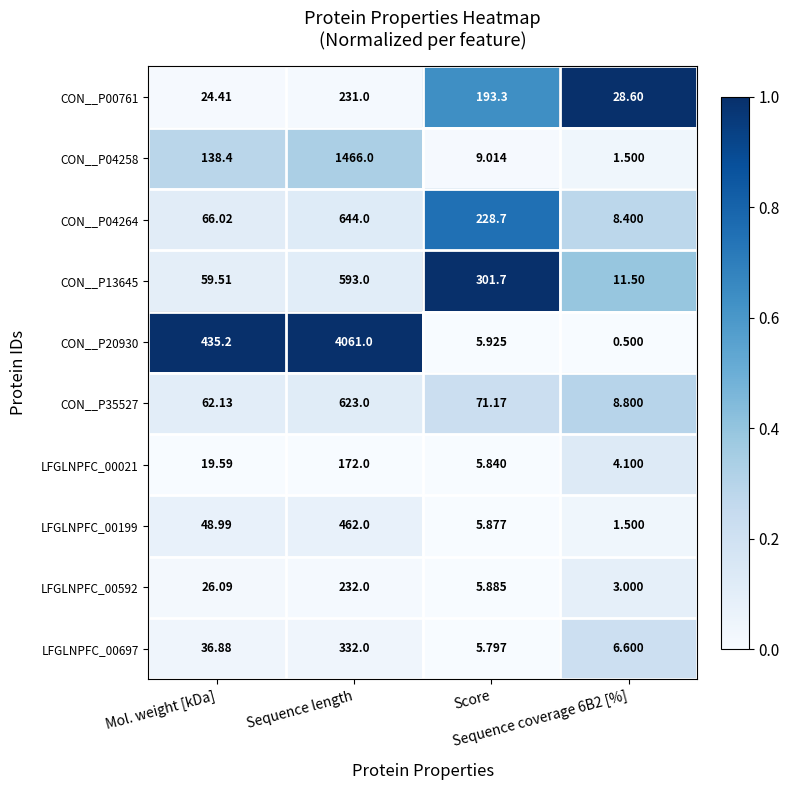

Reading left to right, extract all data points from this chart.

CON__P00761: Mol. weight [kDa]=24.4	Sequence length=231.0	Score=193.3	Sequence coverage 6B2 [%]=28.6
CON__P04258: Mol. weight [kDa]=138.4	Sequence length=1466.0	Score=9.0	Sequence coverage 6B2 [%]=1.5
CON__P04264: Mol. weight [kDa]=66.0	Sequence length=644.0	Score=228.7	Sequence coverage 6B2 [%]=8.4
CON__P13645: Mol. weight [kDa]=59.5	Sequence length=593.0	Score=301.7	Sequence coverage 6B2 [%]=11.5
CON__P20930: Mol. weight [kDa]=435.2	Sequence length=4061.0	Score=5.9	Sequence coverage 6B2 [%]=0.5
CON__P35527: Mol. weight [kDa]=62.1	Sequence length=623.0	Score=71.2	Sequence coverage 6B2 [%]=8.8
LFGLNPFC_00021: Mol. weight [kDa]=19.6	Sequence length=172.0	Score=5.8	Sequence coverage 6B2 [%]=4.1
LFGLNPFC_00199: Mol. weight [kDa]=49.0	Sequence length=462.0	Score=5.9	Sequence coverage 6B2 [%]=1.5
LFGLNPFC_00592: Mol. weight [kDa]=26.1	Sequence length=232.0	Score=5.9	Sequence coverage 6B2 [%]=3.0
LFGLNPFC_00697: Mol. weight [kDa]=36.9	Sequence length=332.0	Score=5.8	Sequence coverage 6B2 [%]=6.6